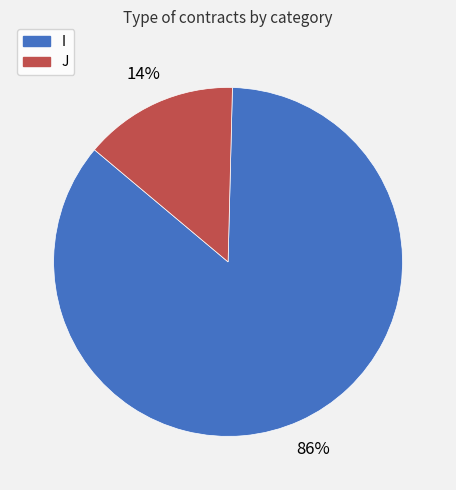

Is the sum of I and J greater than half?

Yes